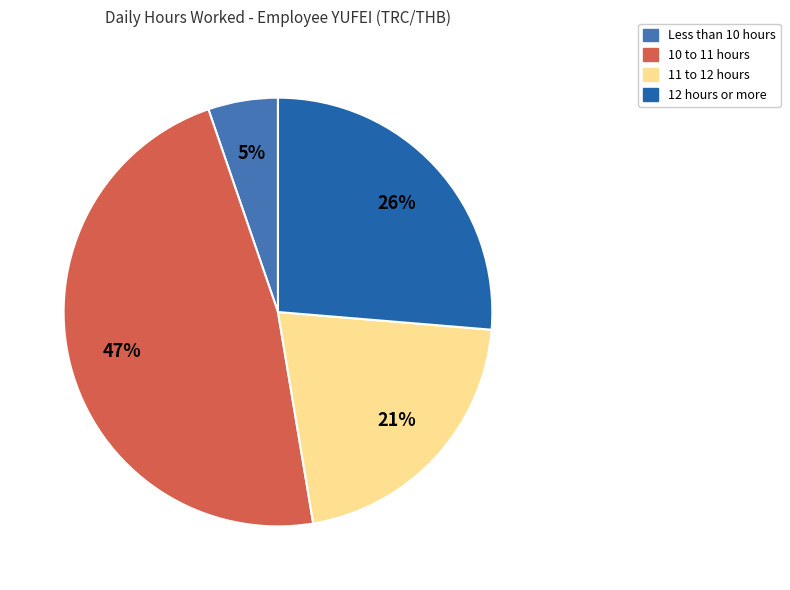

How many slices are in this pie chart?

4